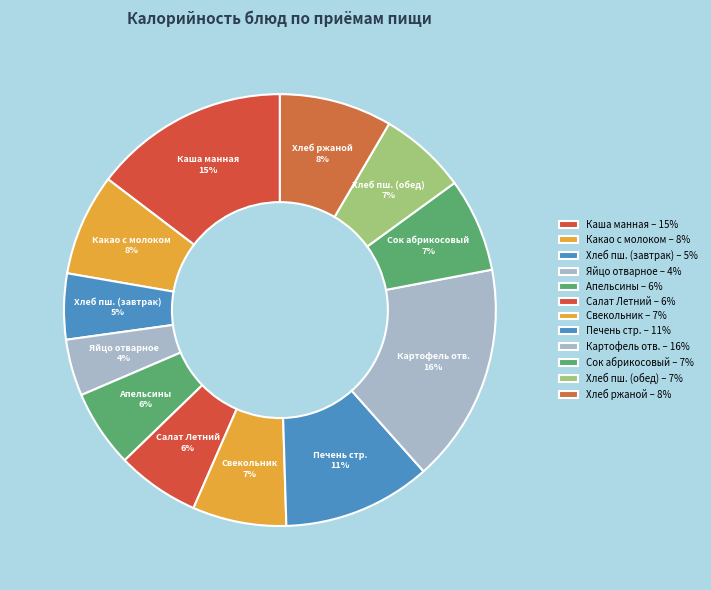

Do Картофель отв. and Каша манная together represent more than half of the pie?

No